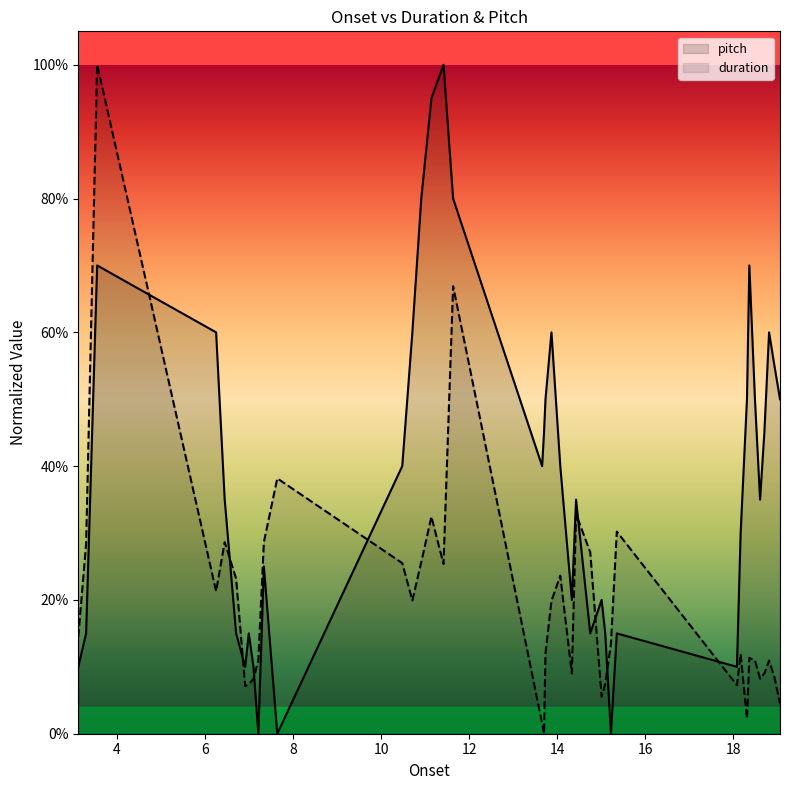

What is the label of the 11th point from the right?

15.350566893424036